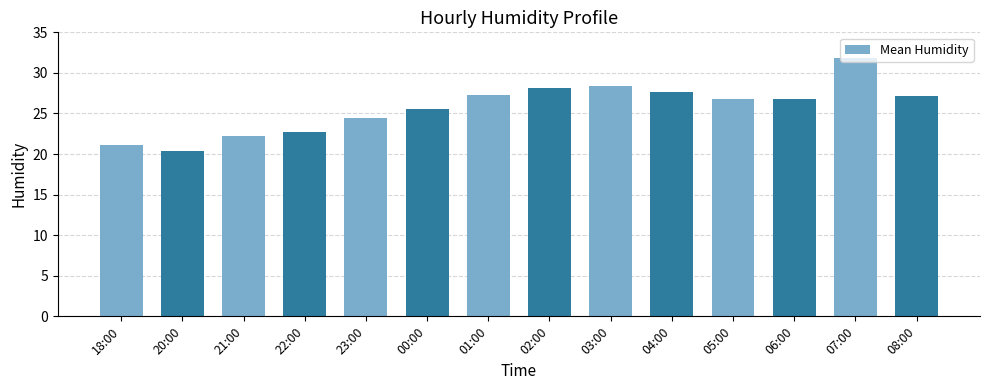

Between 22:00 and 00:00, which is larger?

00:00